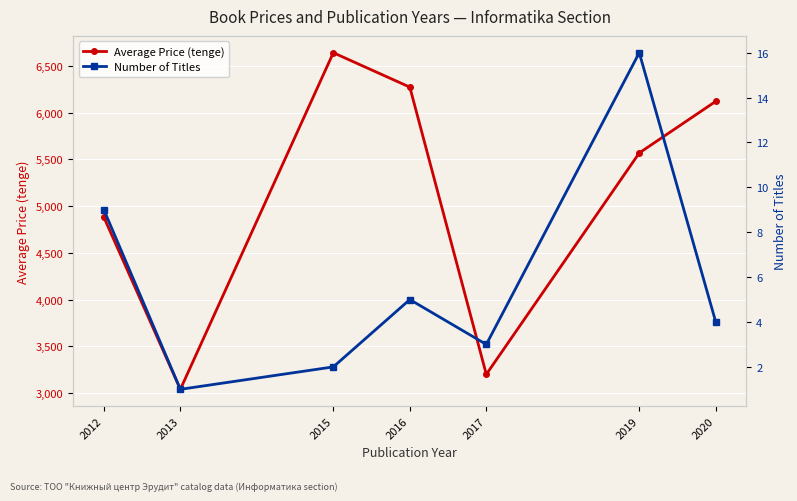

What is the difference between the maximum and second lowest values in the Number of Titles series?

14